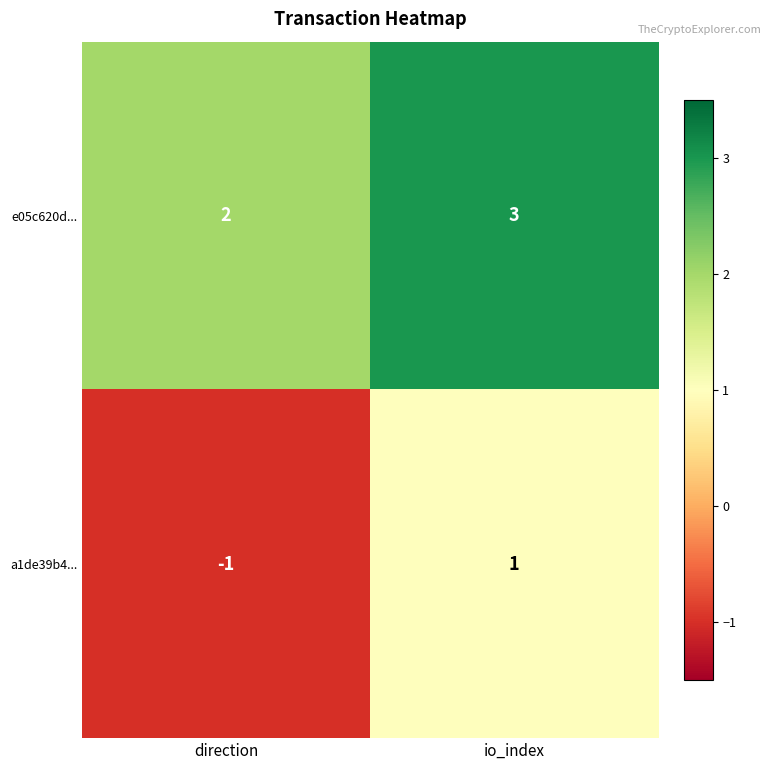

What is the total value across all series at io_index?

4